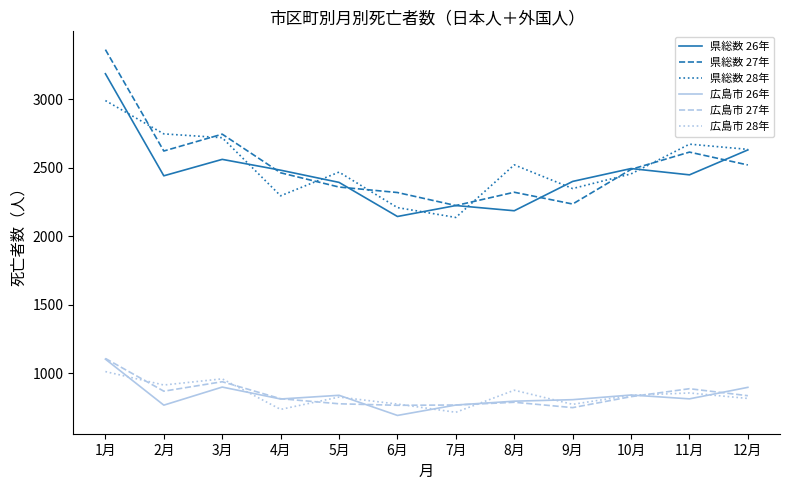

In 県総数 28年, how many points are lower than both neighbors (excluding endpoints)?

3